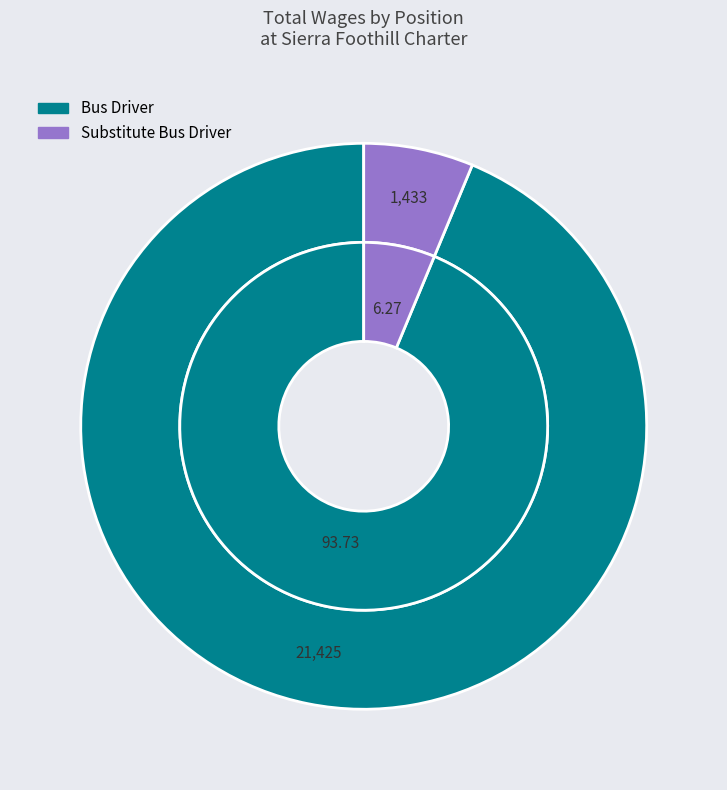

Count the number of slices in the pie.

2